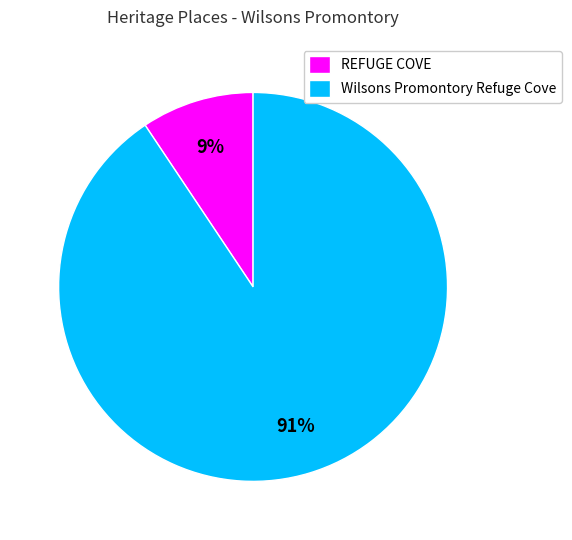

Between REFUGE COVE and Wilsons Promontory Refuge Cove, which is larger?

Wilsons Promontory Refuge Cove